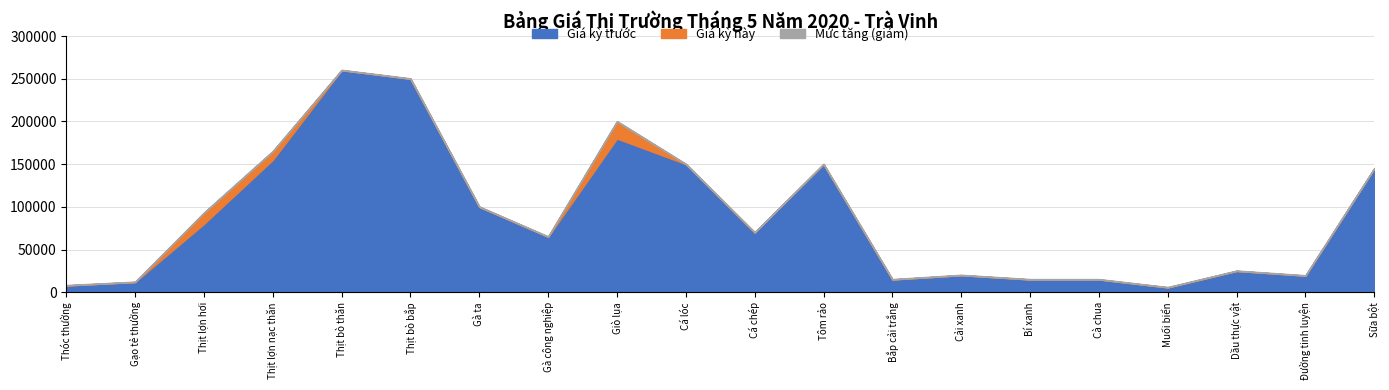

Reading left to right, list all the values displayed in this chart.

Giá kỳ trước: Thóc thường=8000	Gạo tẻ thường=12000	Thịt lợn hơi=80000	Thịt lợn nạc thăn=155000	Thịt bò thăn=260000	Thịt bò bắp=250000	Gà ta=100000	Gà công nghiệp=65000	Giò lụa=180000	Cá lóc=150000	Cá chép=70000	Tôm rảo=150000	Bắp cải trắng=15000	Cải xanh=20000	Bí xanh=15000	Cà chua=15000	Muối biển=5700	Dầu thực vật=25000	Đường tinh luyện=19500	Sữa bột=145000
Giá kỳ này: Thóc thường=8000	Gạo tẻ thường=12000	Thịt lợn hơi=93000	Thịt lợn nạc thăn=165000	Thịt bò thăn=260000	Thịt bò bắp=250000	Gà ta=100000	Gà công nghiệp=65000	Giò lụa=200000	Cá lóc=150000	Cá chép=70000	Tôm rảo=150000	Bắp cải trắng=15000	Cải xanh=20000	Bí xanh=15000	Cà chua=15000	Muối biển=5700	Dầu thực vật=25000	Đường tinh luyện=19500	Sữa bột=145000
Mức tăng (giảm): Thóc thường=0	Gạo tẻ thường=0	Thịt lợn hơi=13000	Thịt lợn nạc thăn=10000	Thịt bò thăn=0	Thịt bò bắp=0	Gà ta=0	Gà công nghiệp=0	Giò lụa=20000	Cá lóc=0	Cá chép=0	Tôm rảo=0	Bắp cải trắng=0	Cải xanh=0	Bí xanh=0	Cà chua=0	Muối biển=0	Dầu thực vật=0	Đường tinh luyện=0	Sữa bột=0